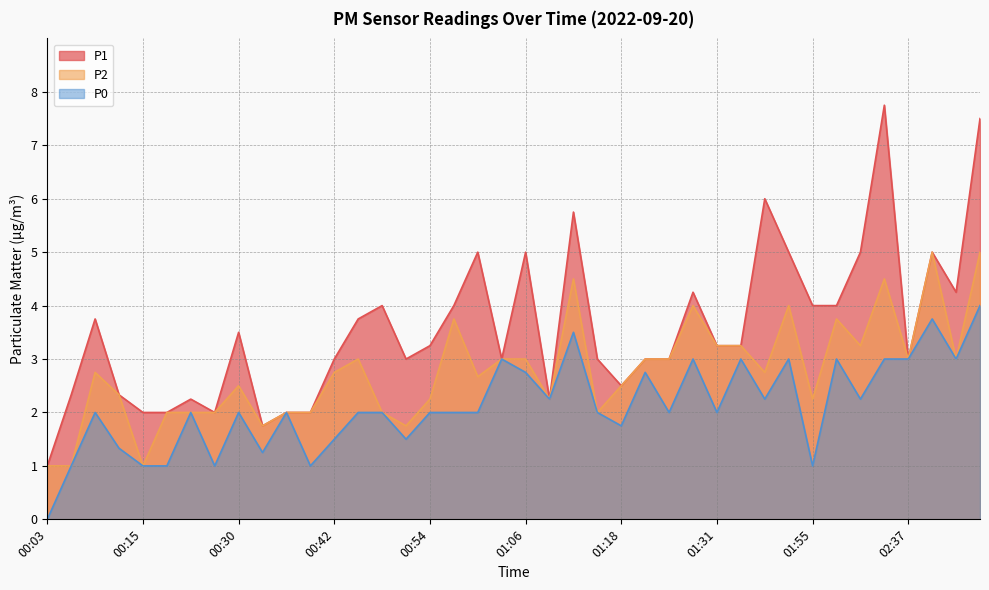

Read the P1 value at 00:36.

2.0